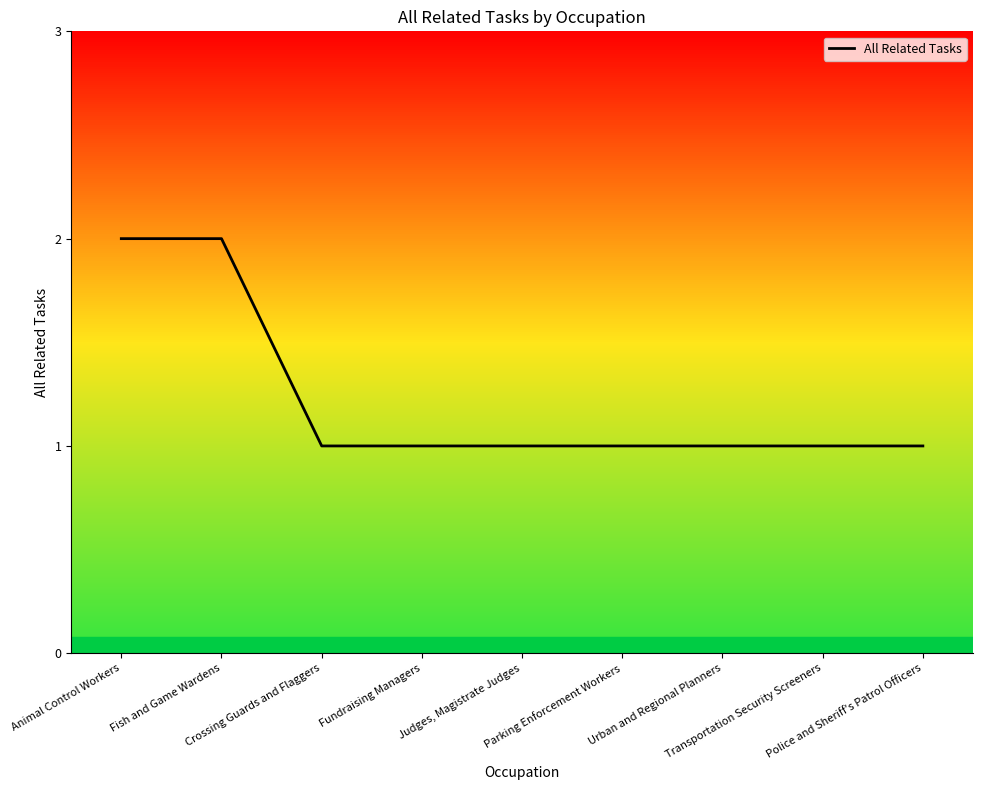

Reading left to right, transcribe all the data shown in this chart.

2	2	1	1	1	1	1	1	1